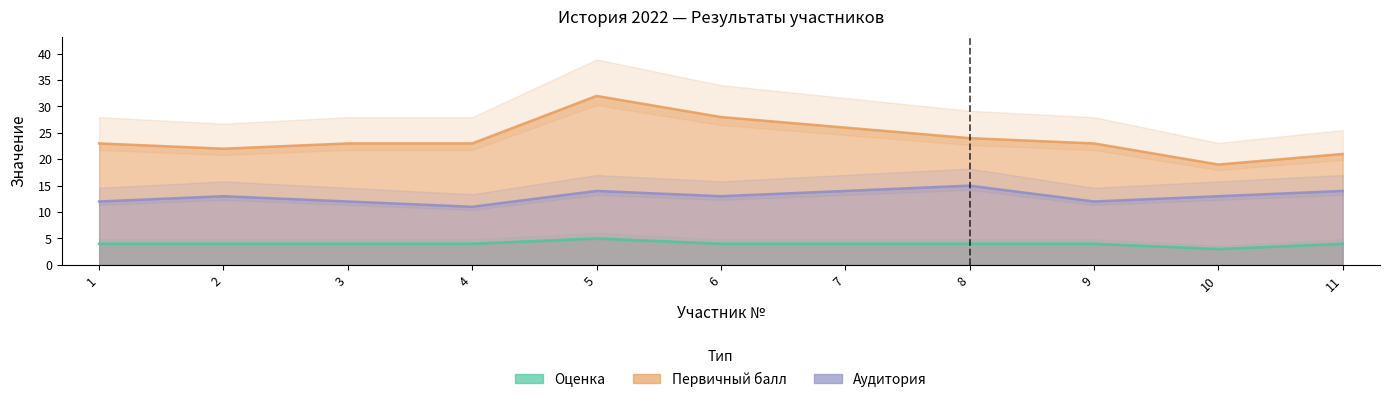

What is the difference between the Оценка values at 11 and 5?

1